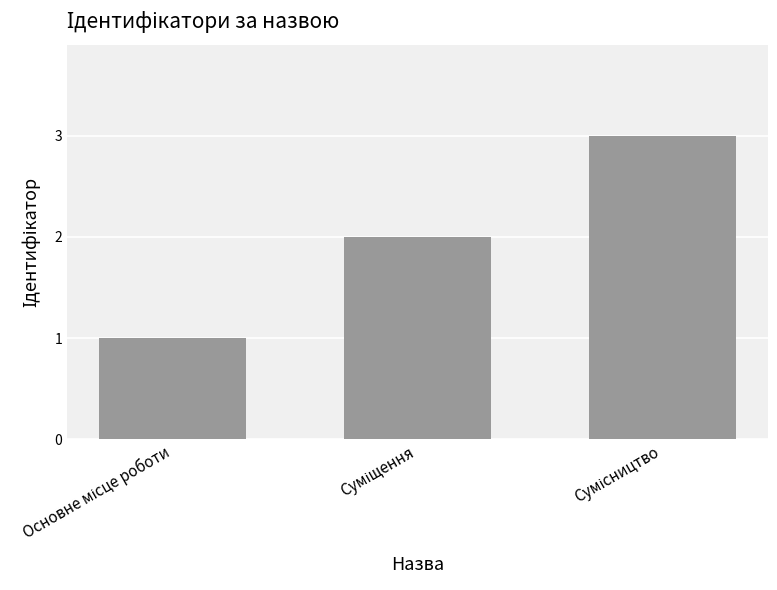

Reading left to right, what are all the values shown in this chart?

1	2	3